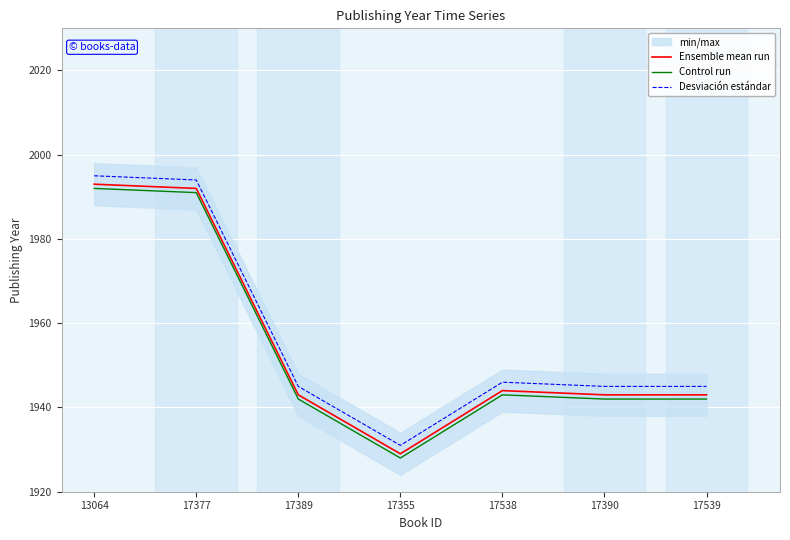

What is the approximate value of Ensemble mean run at 17389, to the nearest 5?

1945